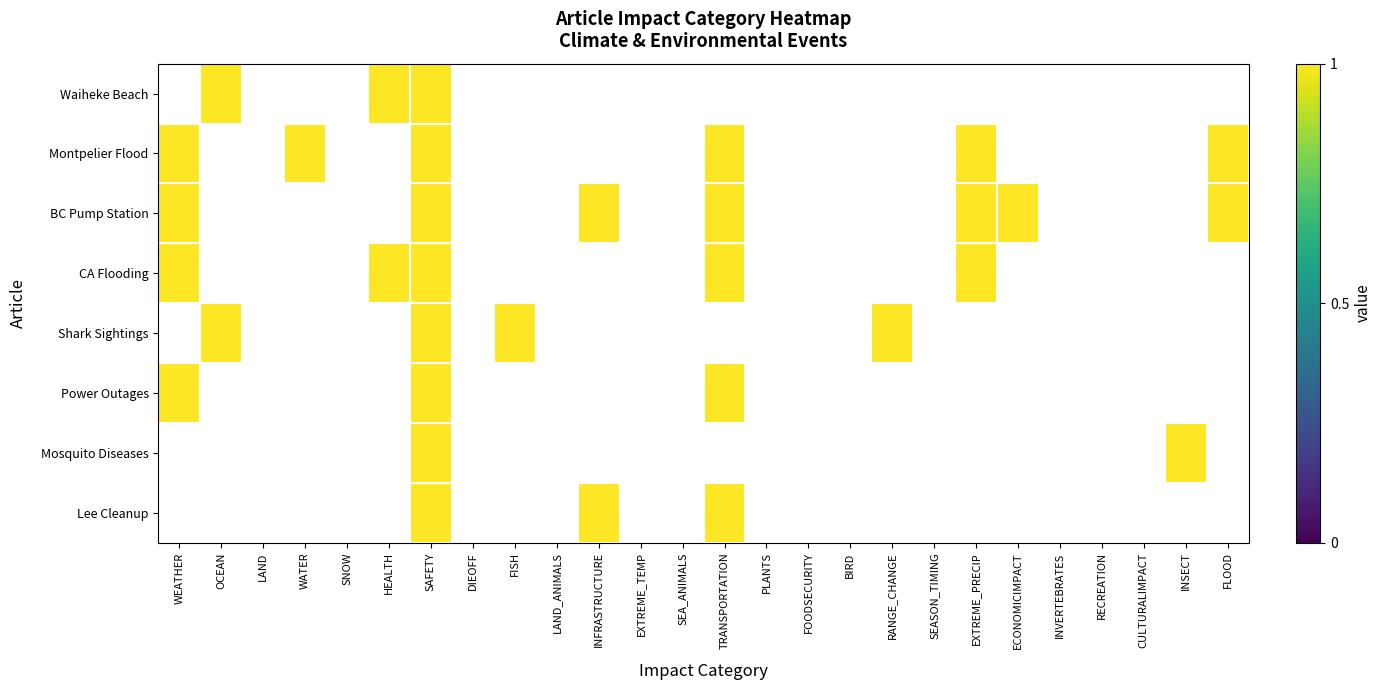

List the series in order of their peak value, lowest first.

Lee Cleanup, Mosquito Diseases, Power Outages, Shark Sightings, CA Flooding, BC Pump Station, Montpelier Flood, Waiheke Beach